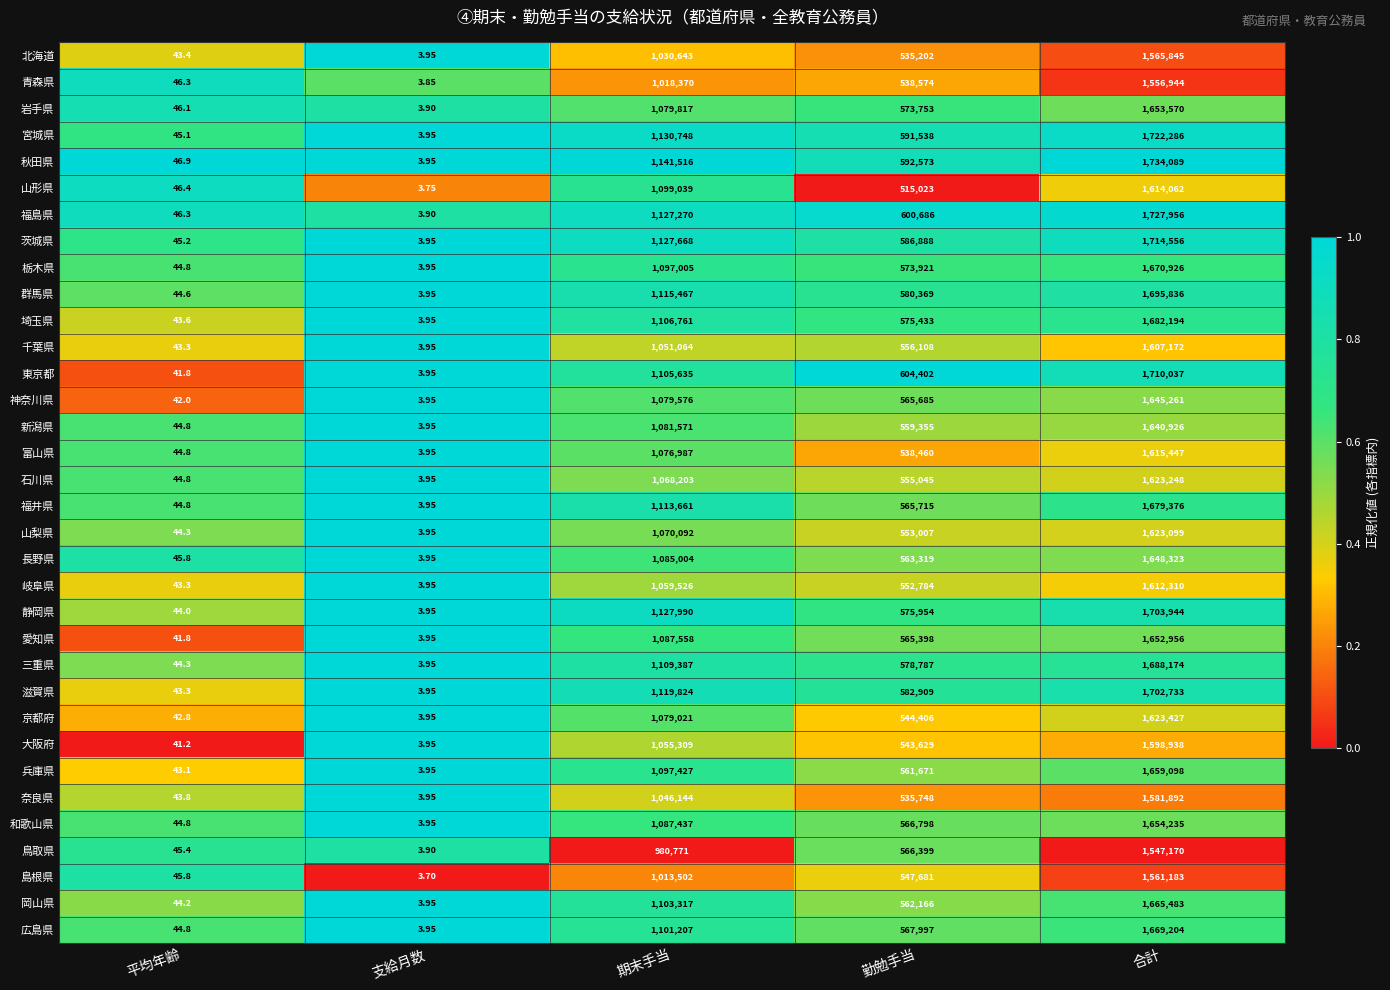

What is the difference between the highest and lowest values at 平均年齢?

5.7